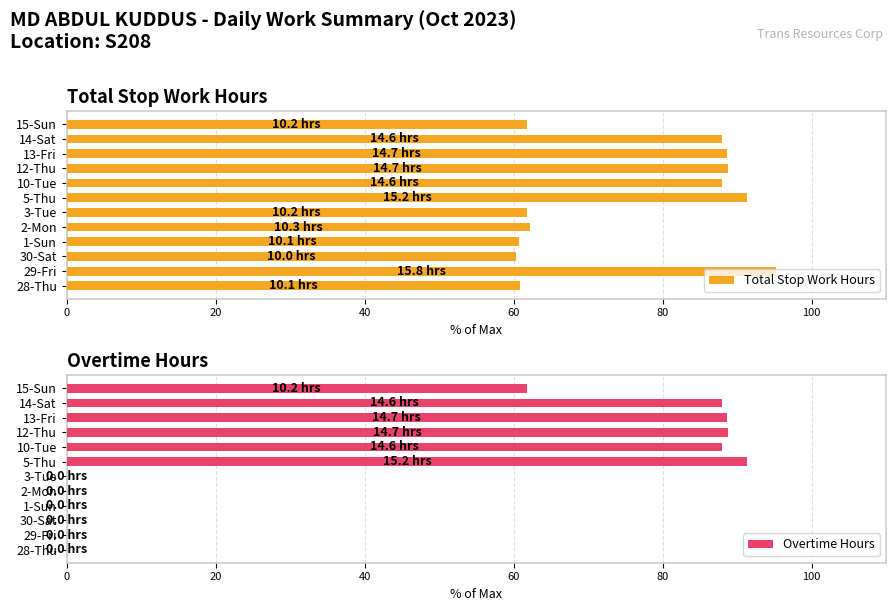

What is the difference between the second highest and minimum values in the Total Stop Work Hours series?

31.0